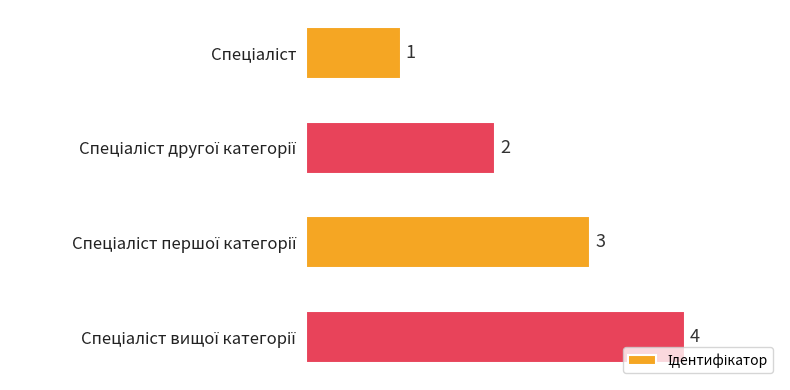

What is the maximum value shown in the chart?

4